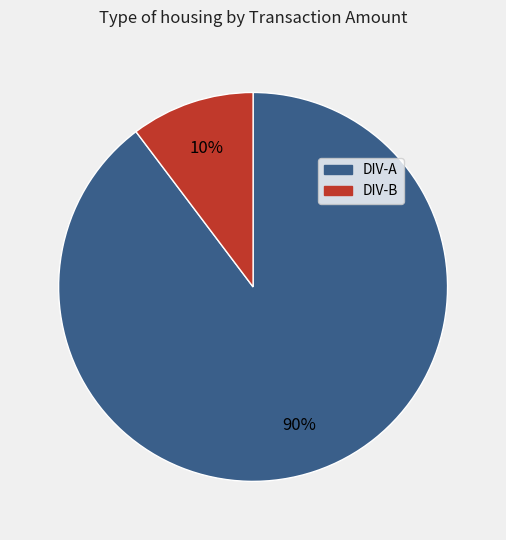

Combined, do DIV-B and DIV-A account for over 50%?

Yes